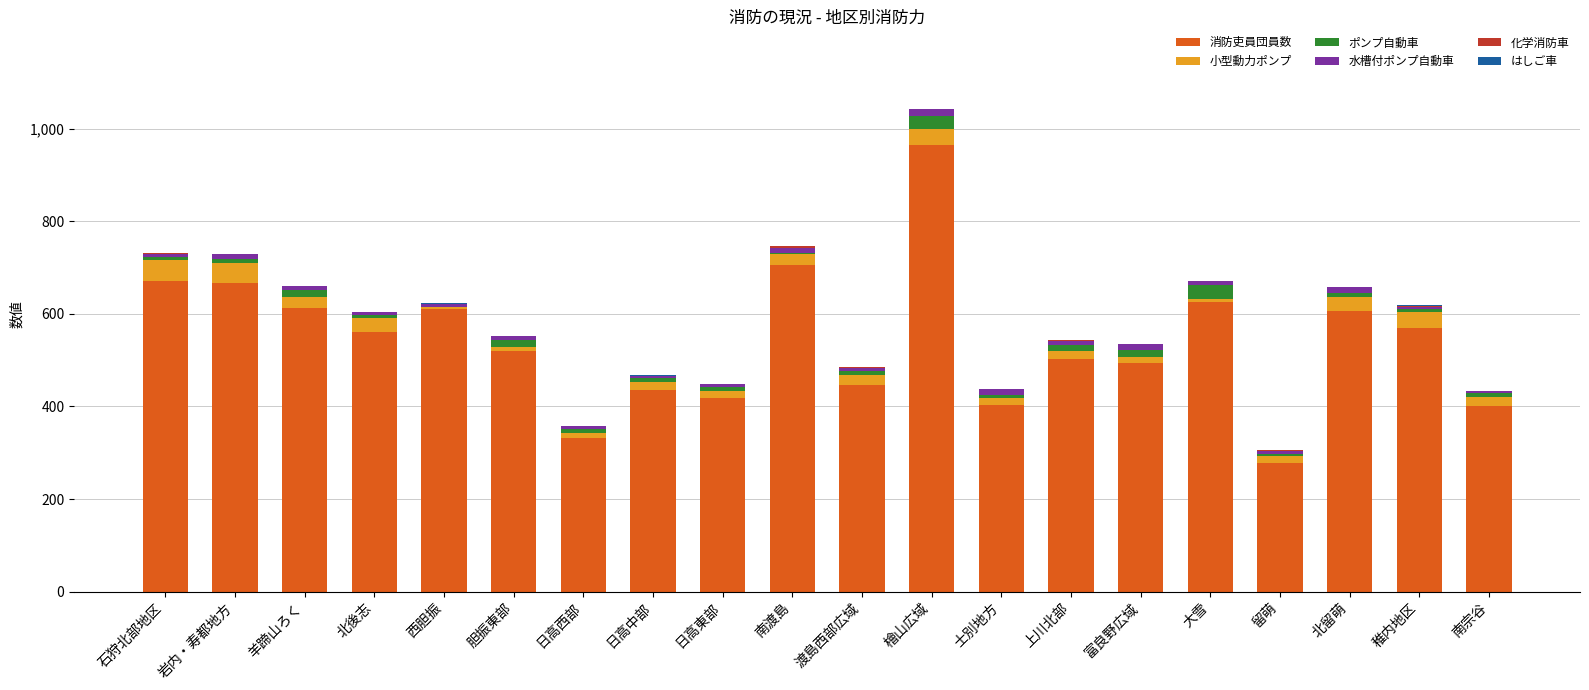

What is the highest value of the 消防吏員団員数 series?

964